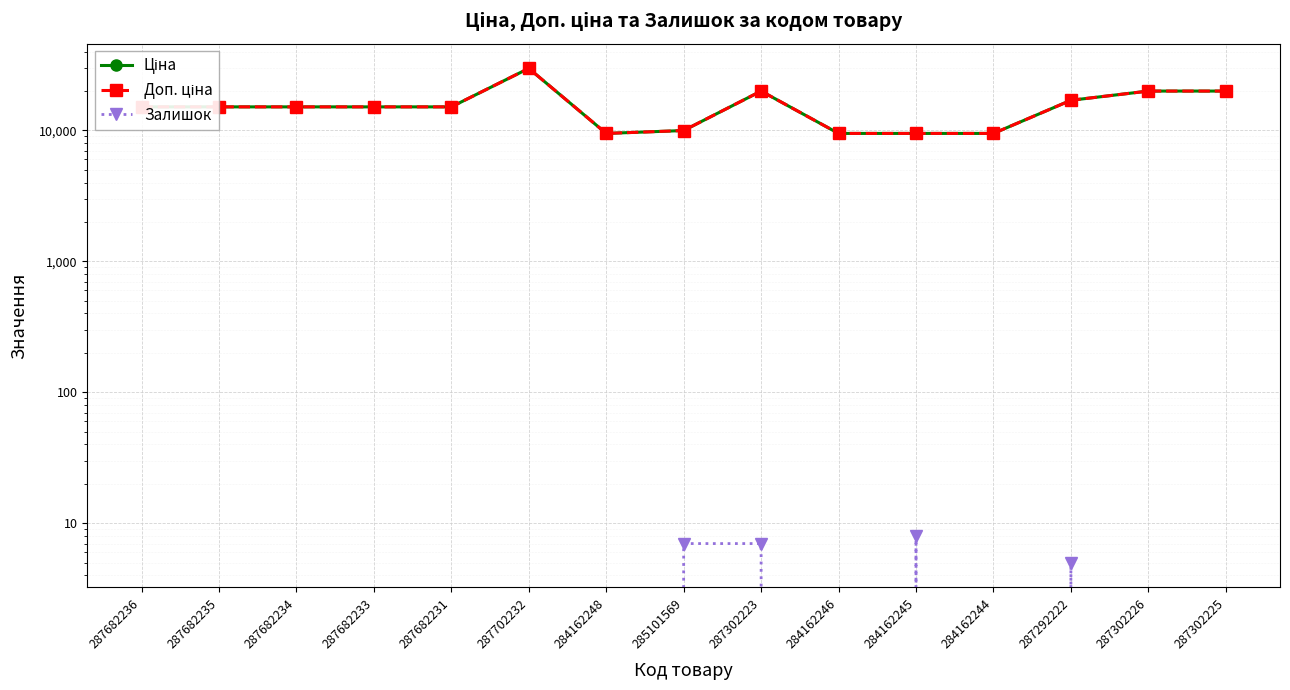

How many data points does each series have?

15